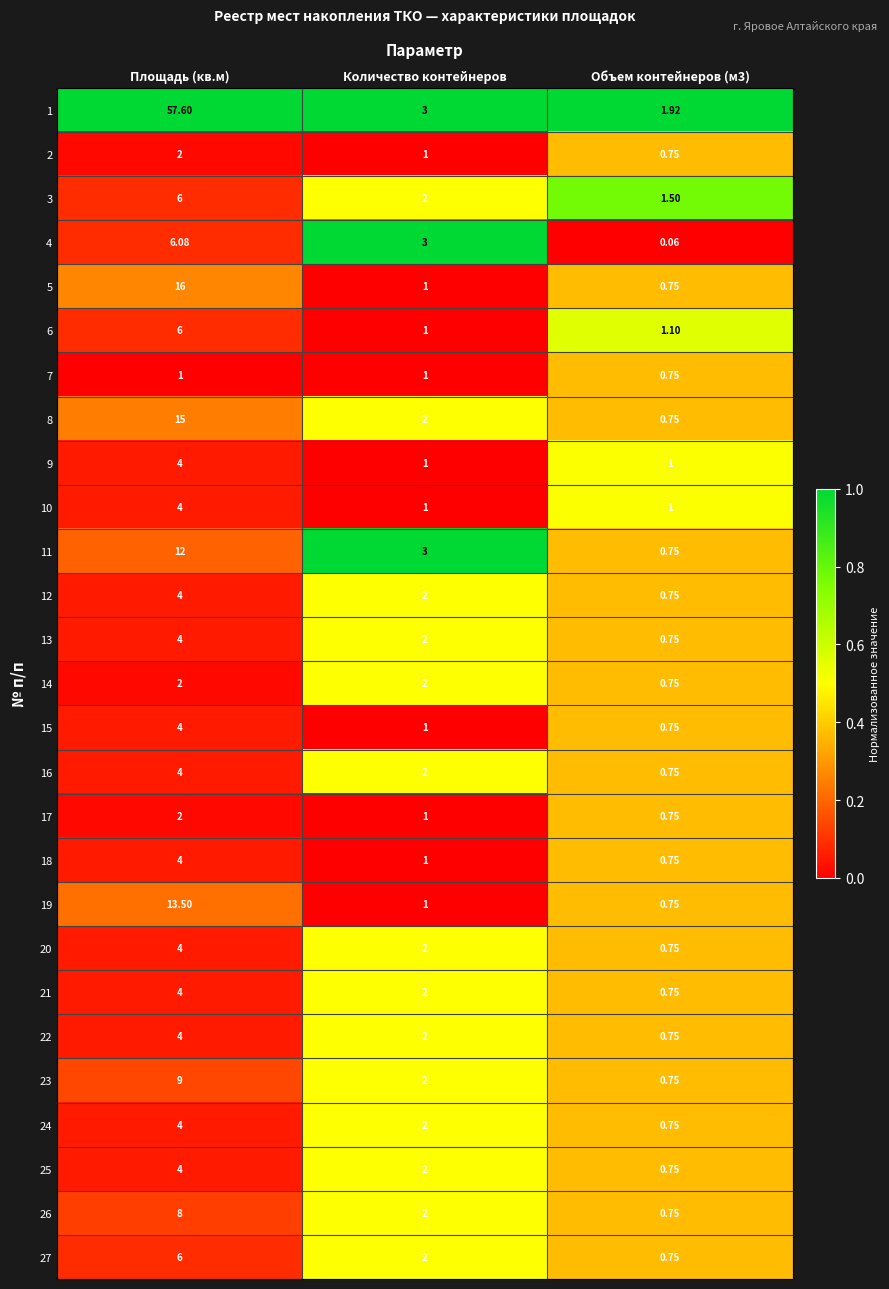

At which label does 3 reach its peak?

Площадь (кв.м)